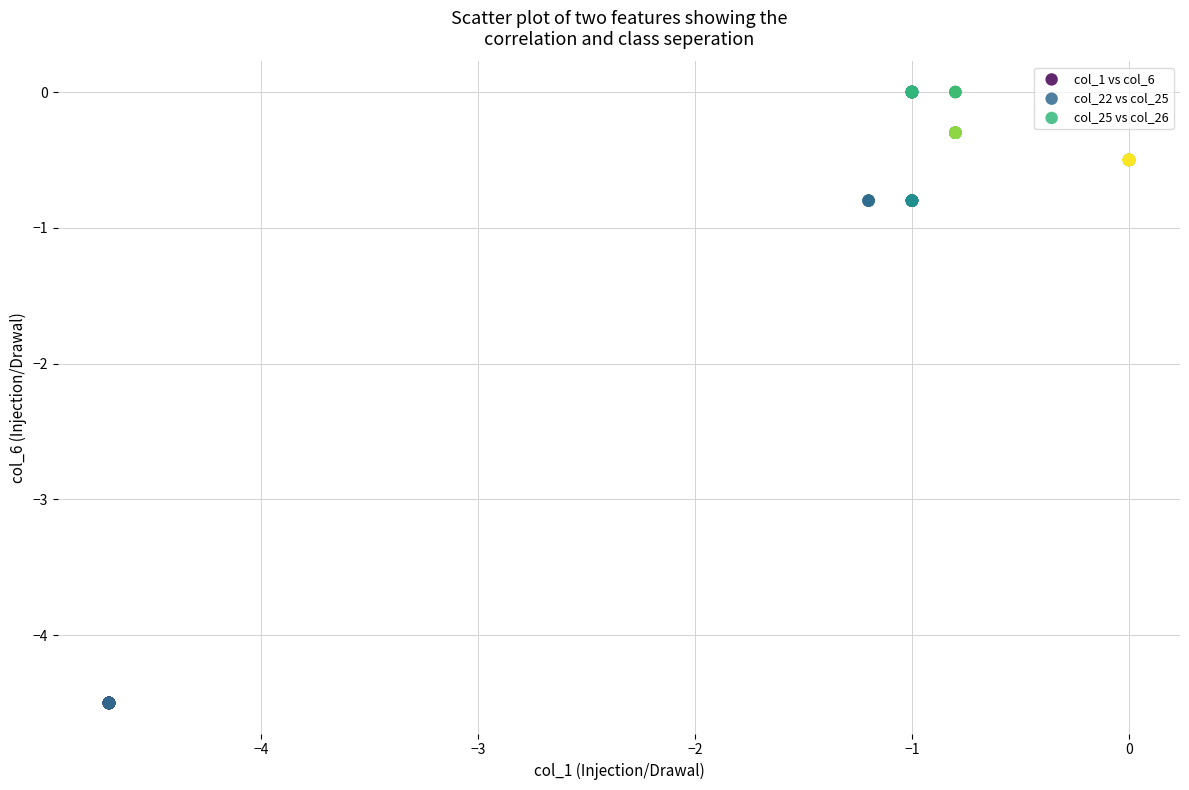

Which series reaches the minimum Y coordinate?

col_1 vs col_6